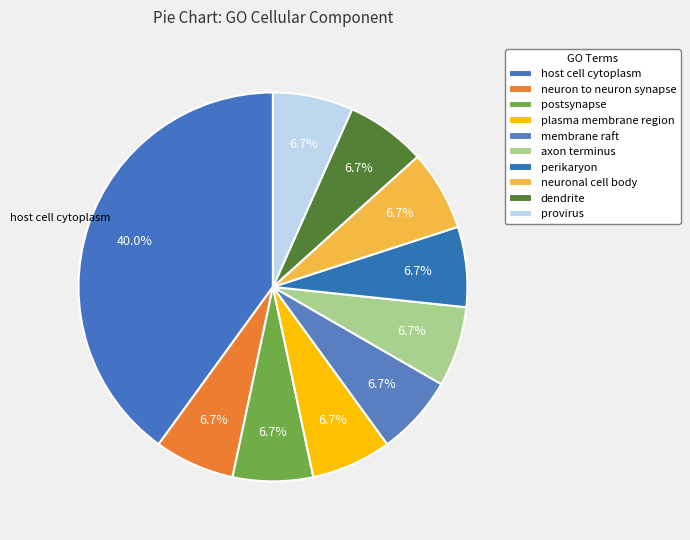

How many slices are in this pie chart?

10